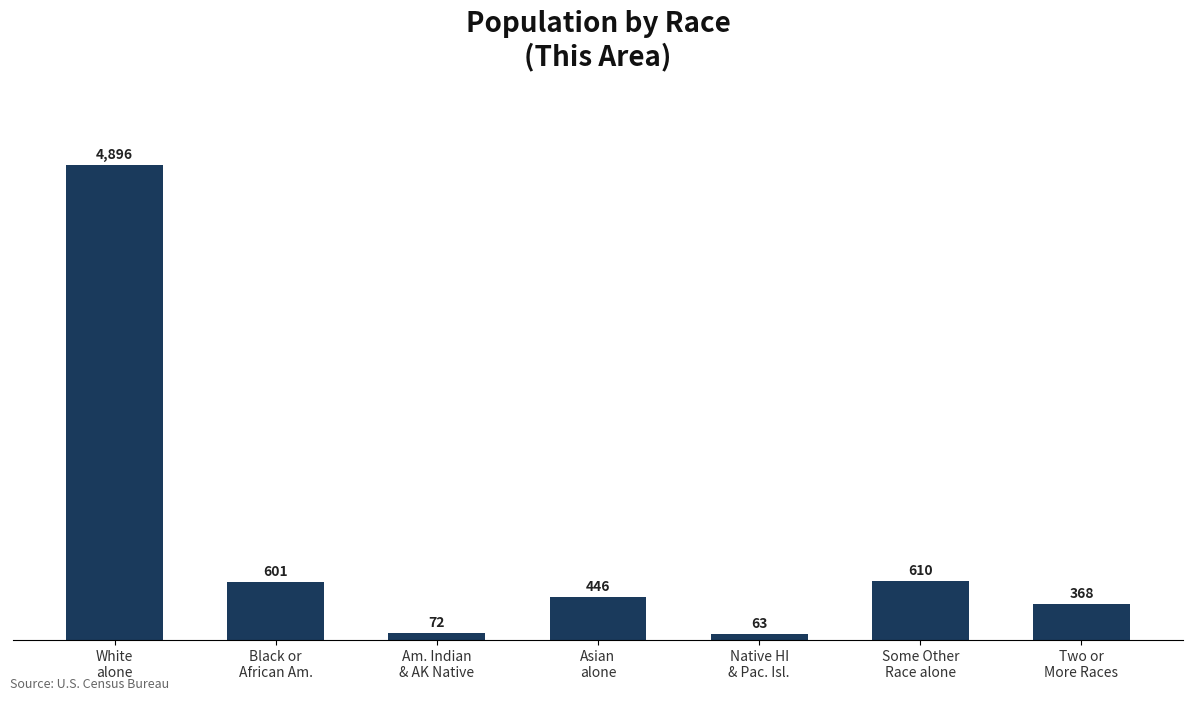

Reading left to right, transcribe all the data shown in this chart.

White
alone=4896	Black or
African Am.=601	Am. Indian
& AK Native=72	Asian
alone=446	Native HI
& Pac. Isl.=63	Some Other
Race alone=610	Two or
More Races=368